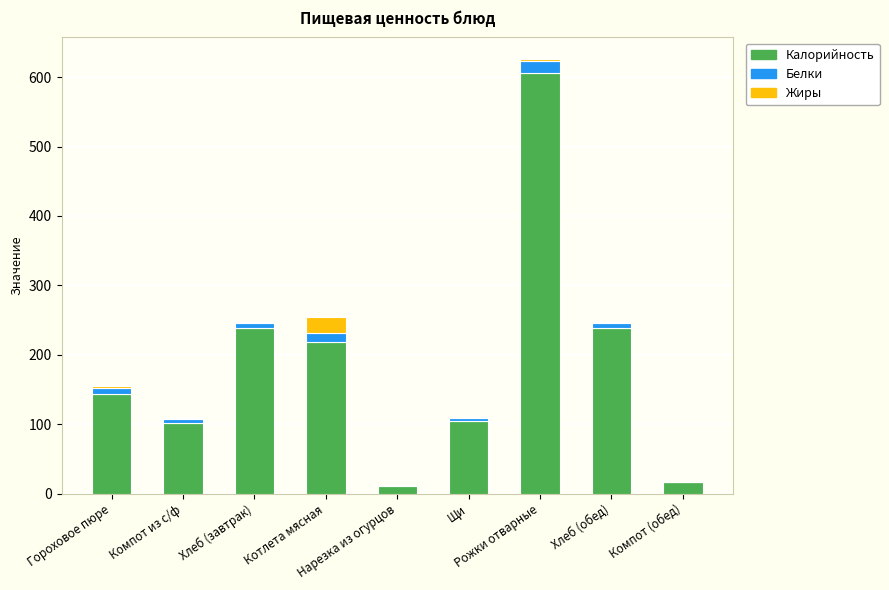

What is the sum of all Калорийность values?

1679.0